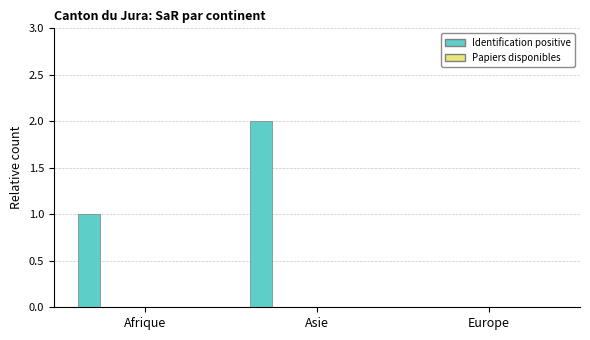

Reading left to right, extract all data points from this chart.

Identification positive: 1	2	0
Identification negative: 0	0	0
Radiations demande (ID): 0	0	0
Papiers disponibles: 0	0	0
Papiers obtenus propres moyens: 0	0	0
Papiers obtenus: 0	0	0